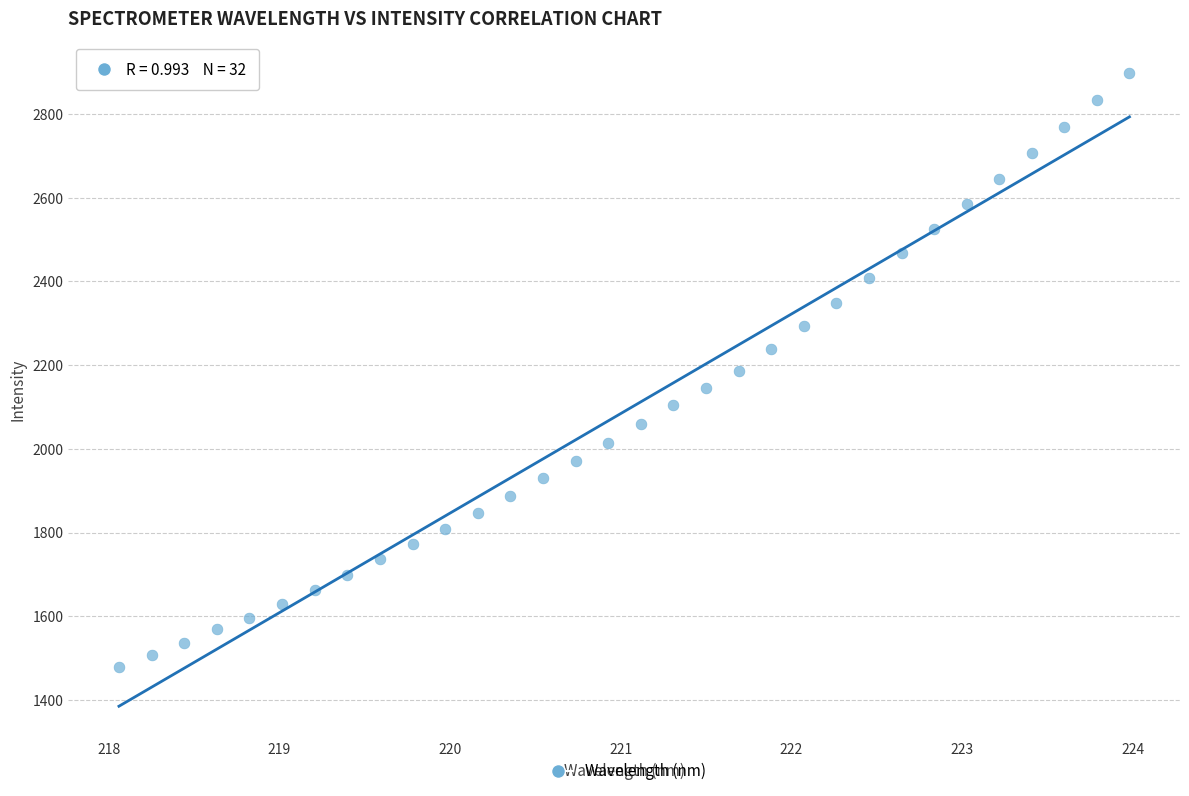

What is the range of Y values (max minus min)?

1419.2